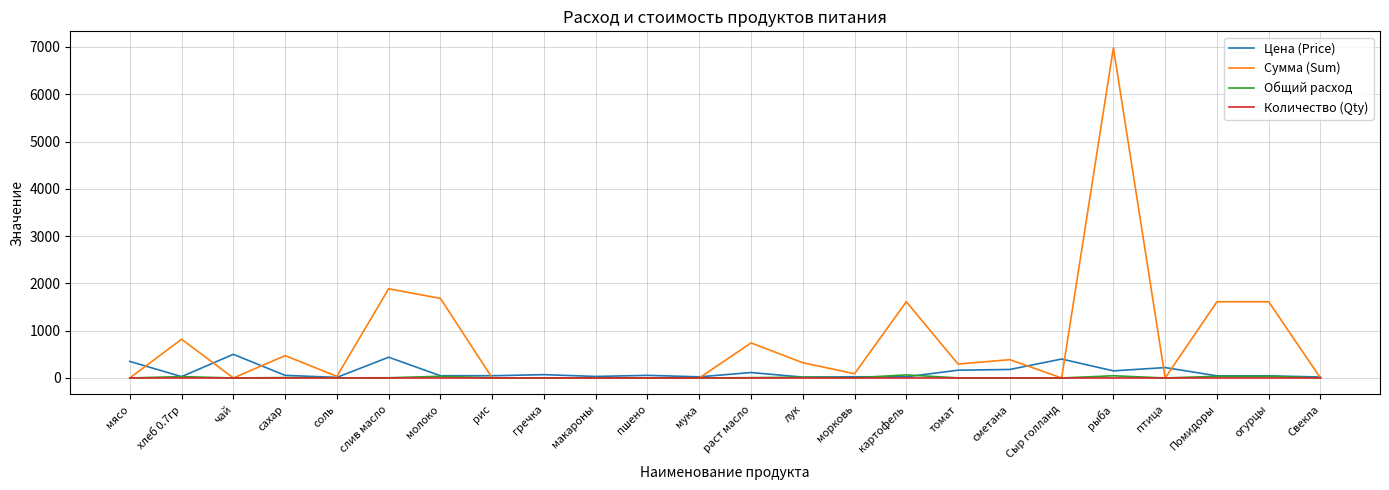

What is the greatest value displayed?

6981.0